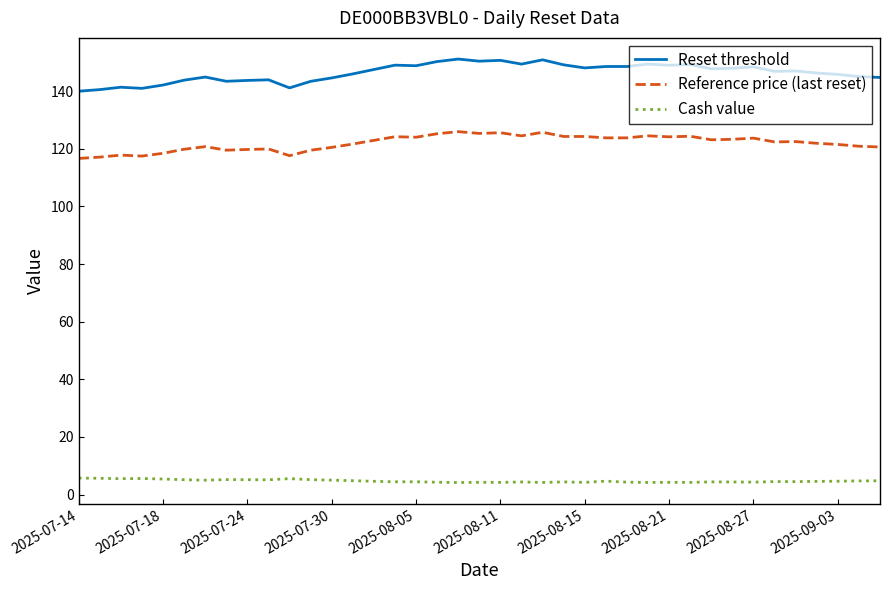

True or false: Reference price (last reset) and Cash value intersect in this chart.

False